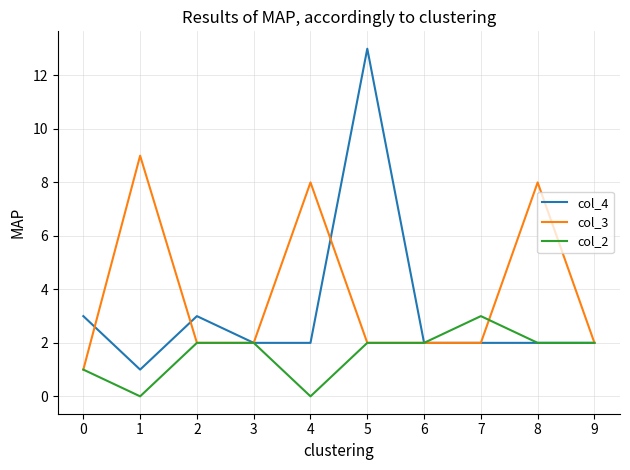

How many col_3 values are between 2 and 8?

8